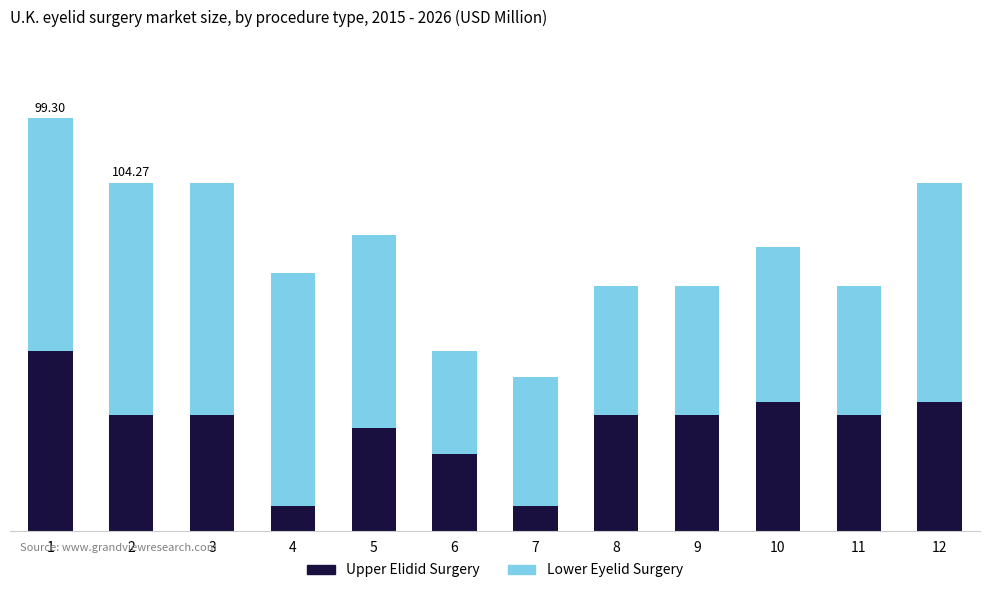

What are all the series names shown in the legend?

Upper Elidid Surgery, Lower Eyelid Surgery